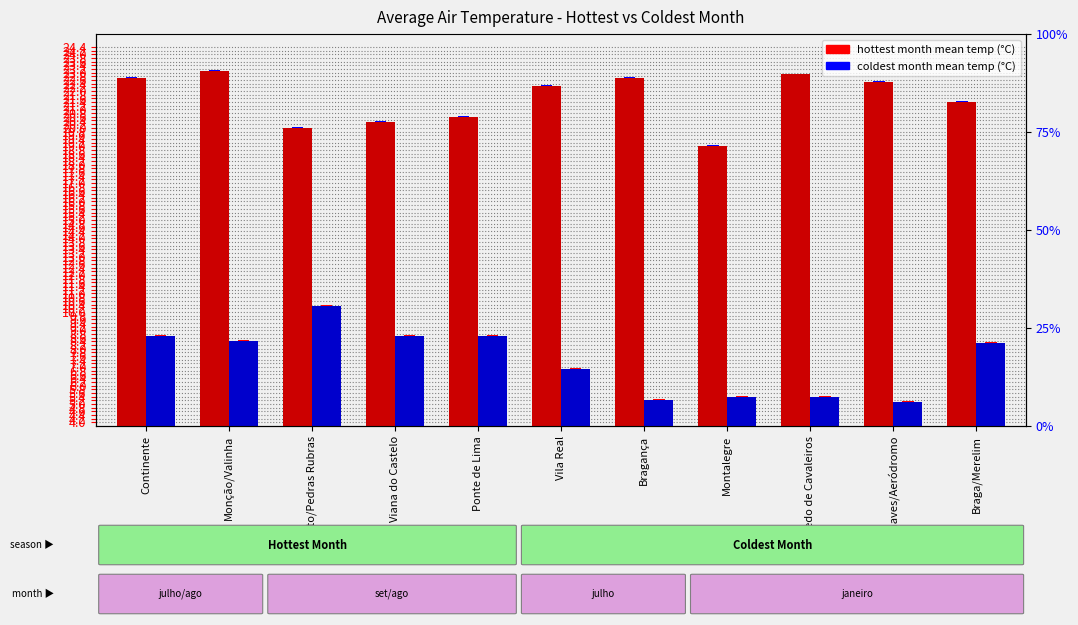

What is the label of the 1st bar from the left?

Continente